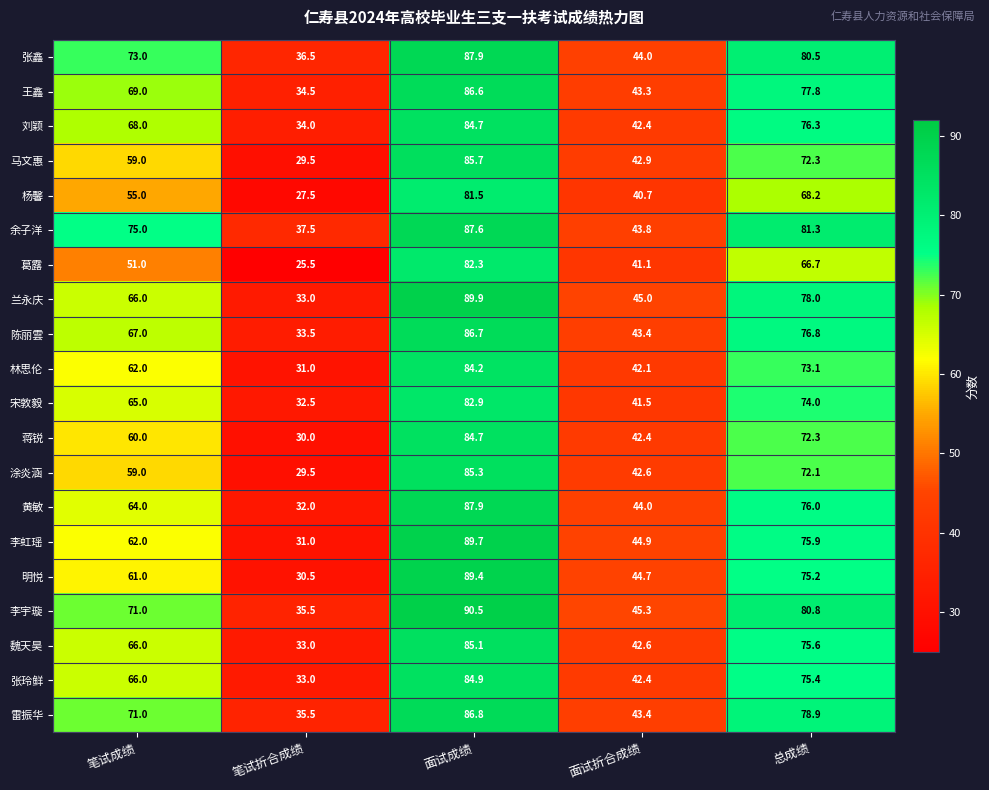

Where is 王鑫 nearest to the value 60?

笔试成绩